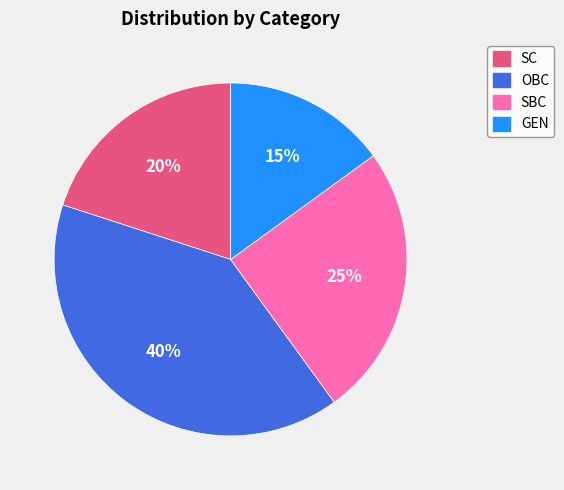

Does any single category account for the majority?

No